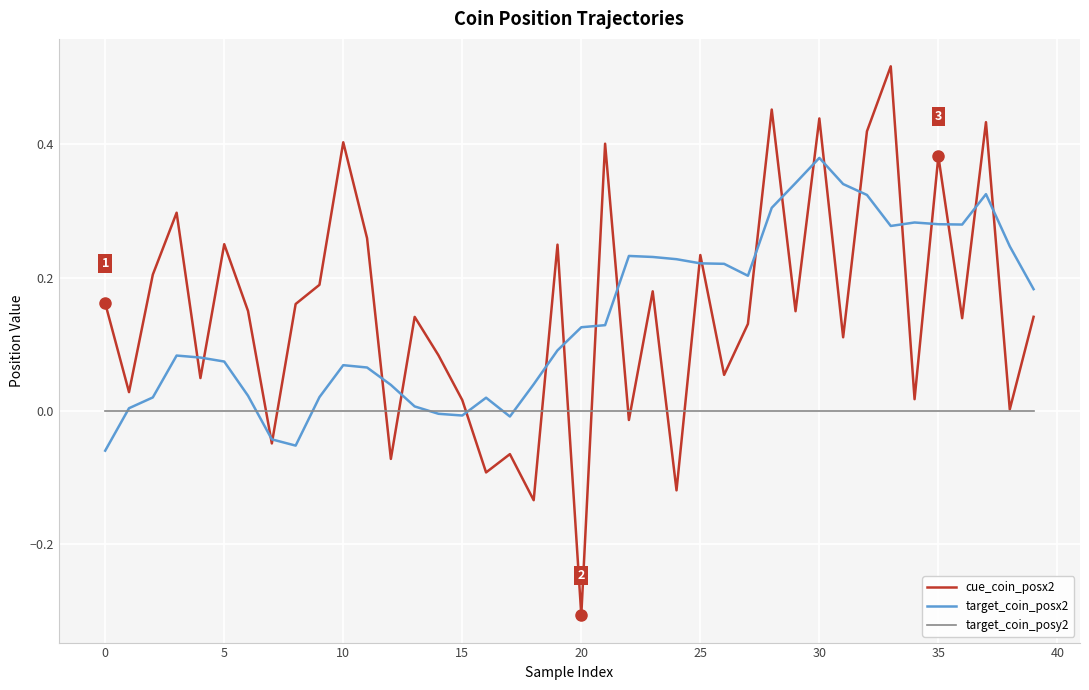

What is the sum of all cue_coin_posx2 values?

6.0